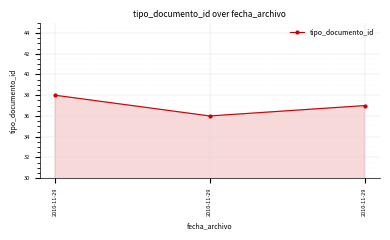

Reading left to right, transcribe all the data shown in this chart.

38	36	37